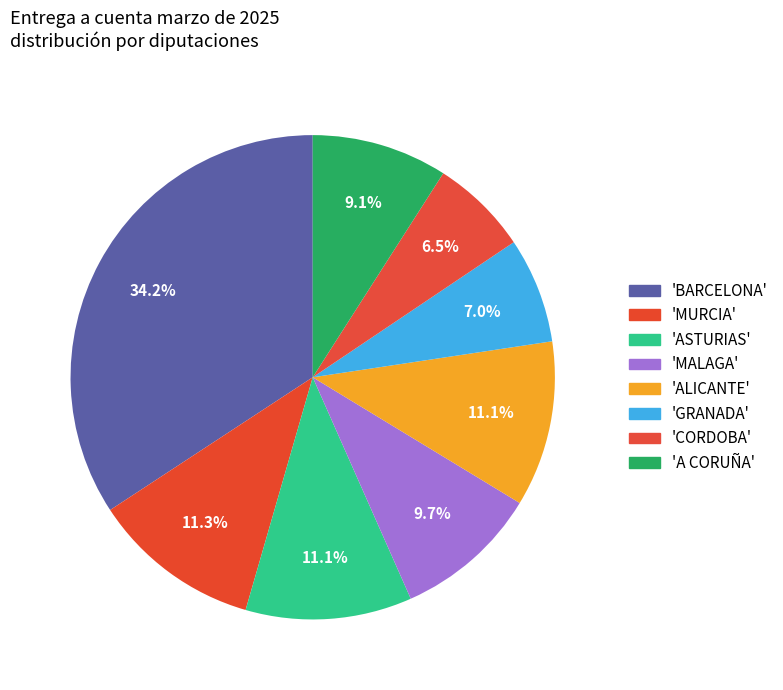

How many slices are in this pie chart?

8